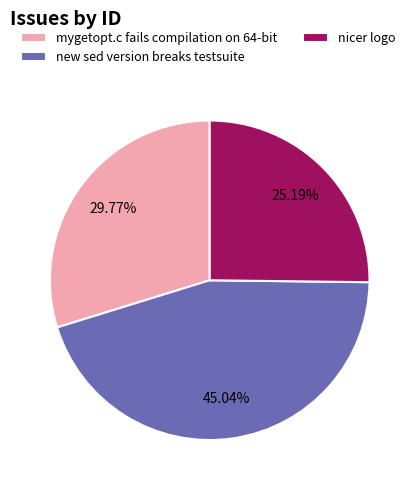

To the nearest percent, what is the difference between the new sed version breaks testsuite and nicer logo slice percentages?

20%